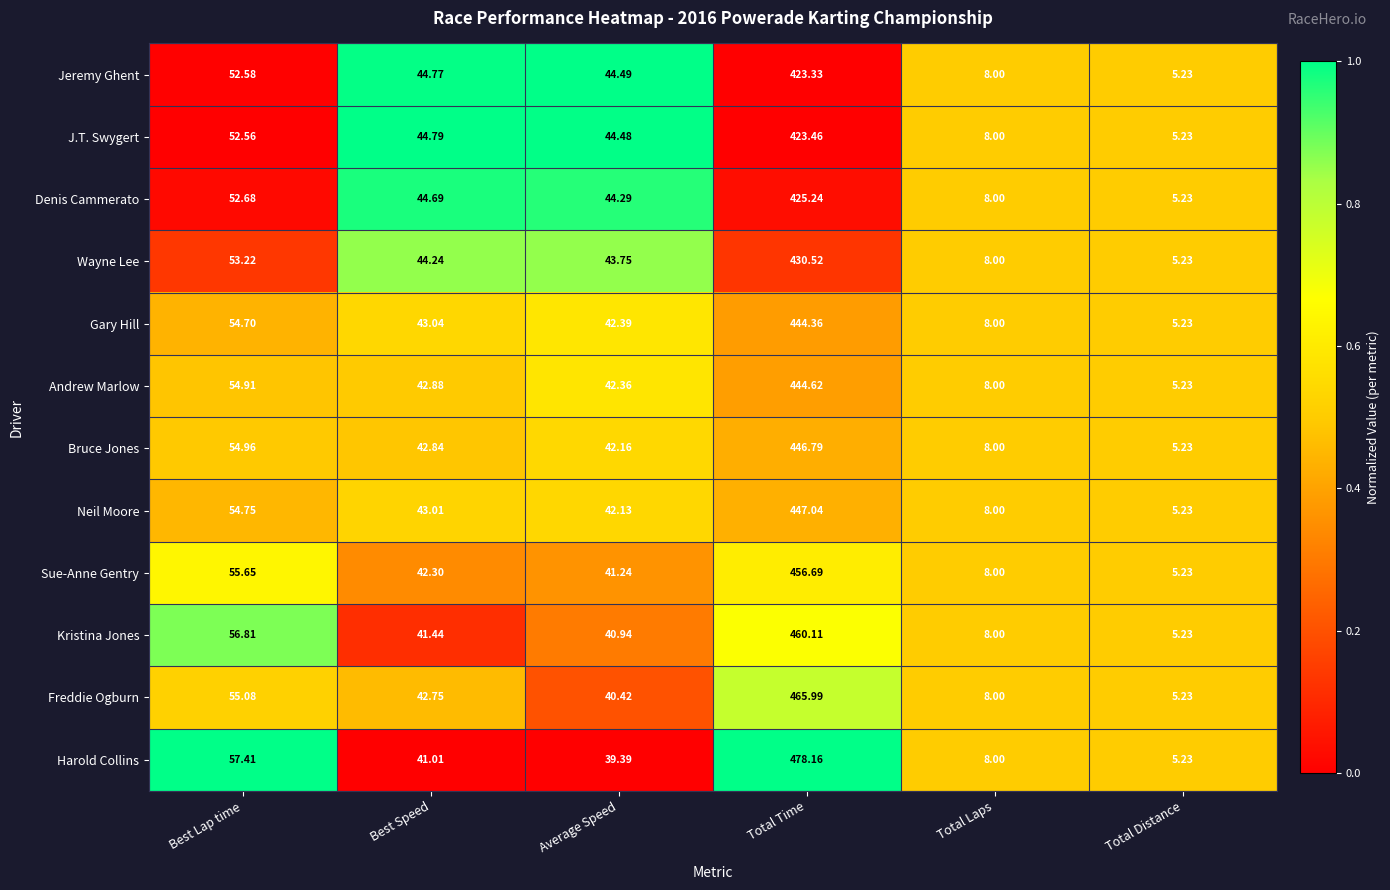

Which category has the lowest value across all series?

Total Distance